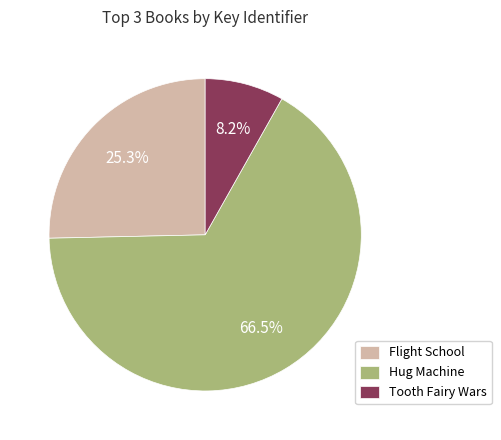

Is Tooth Fairy Wars the majority of the pie?

No